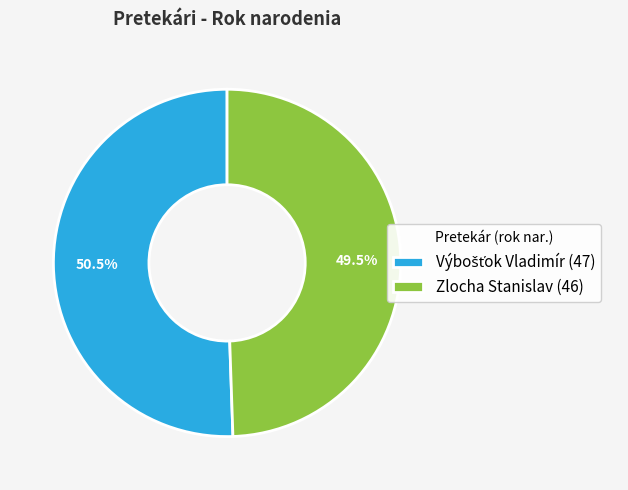

Is there any slice that represents more than half of the pie?

Yes